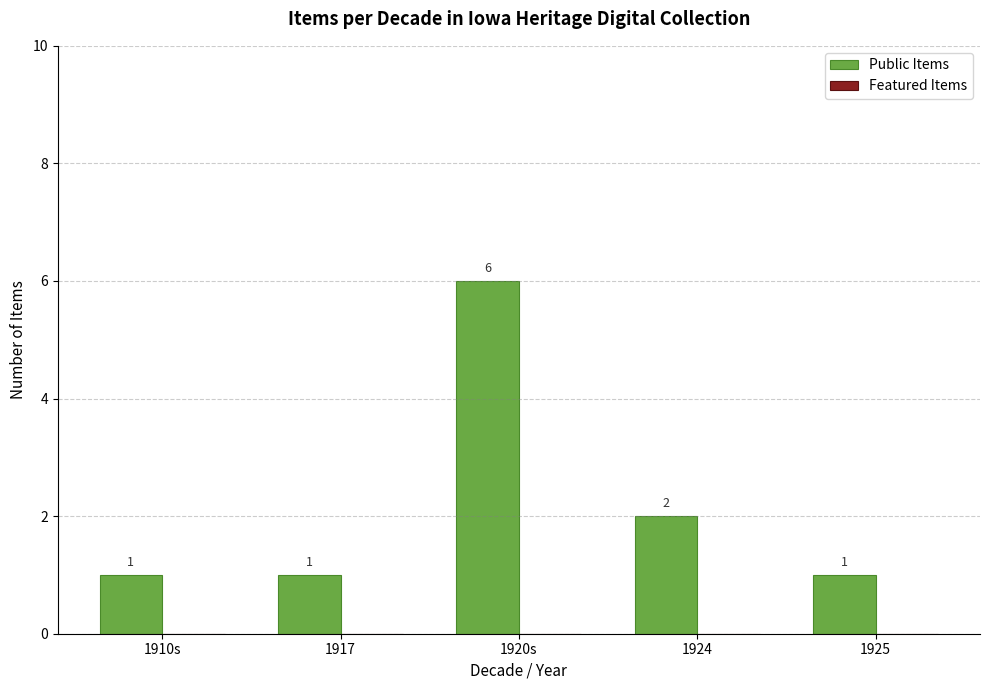

Which label corresponds to the largest value in the chart?

1920s